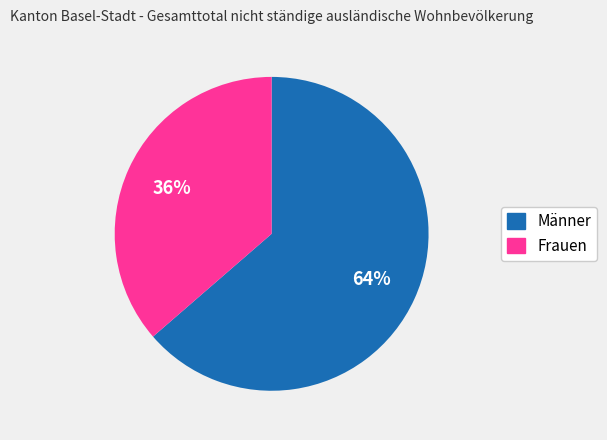

Is the sum of Frauen and Männer greater than half?

Yes